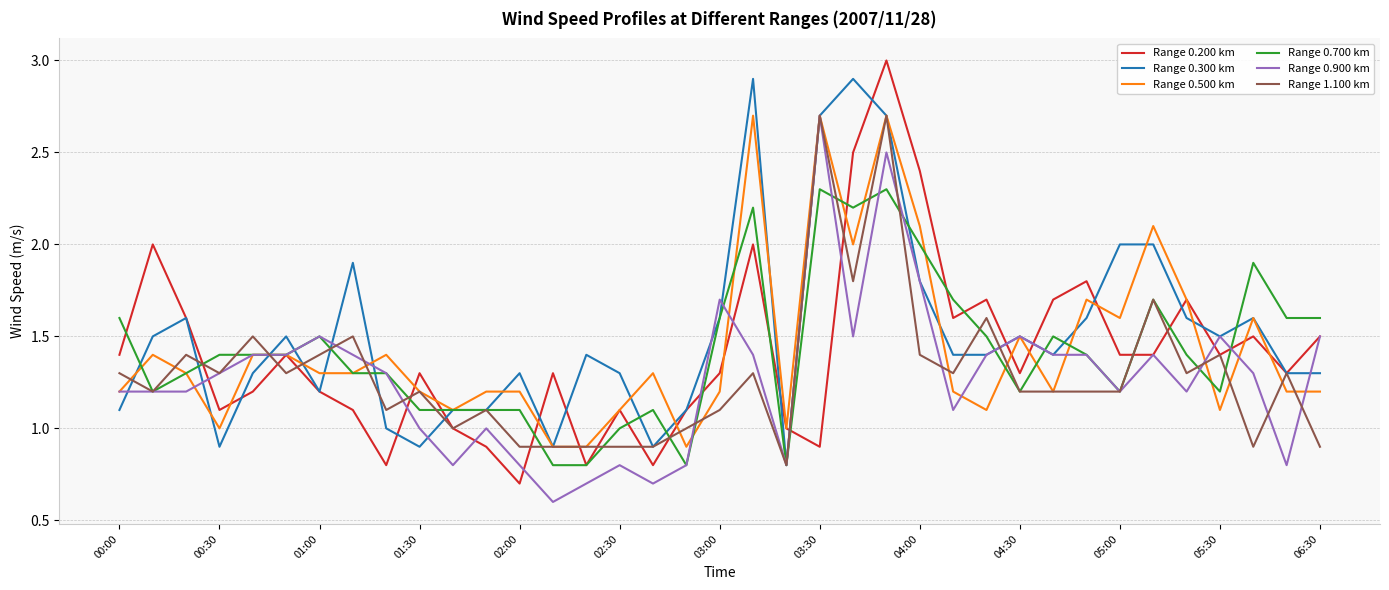

True or false: Range 1.100 km and Range 0.500 km intersect in this chart.

True